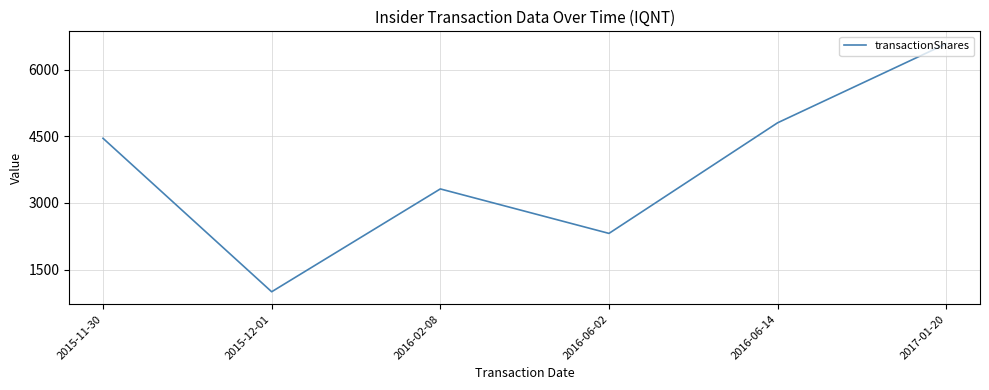

How many interior local valleys (lower than both neighbors) does the data have?

2